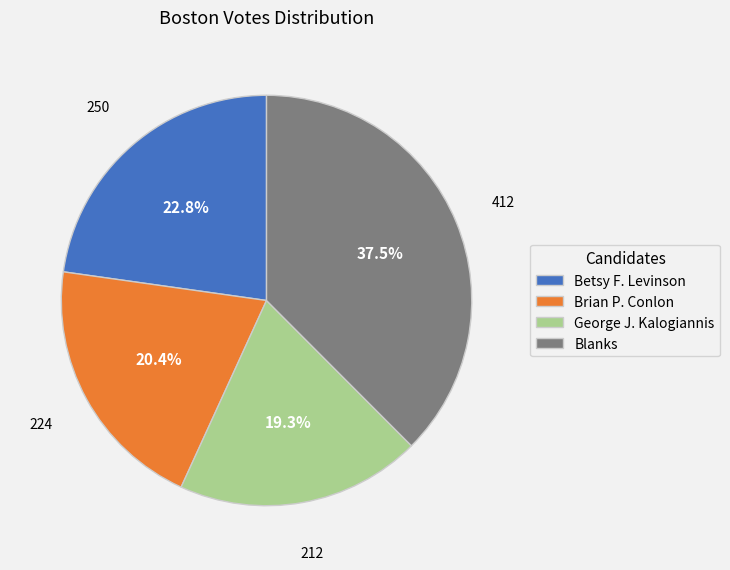

Is there a majority slice in this chart?

No